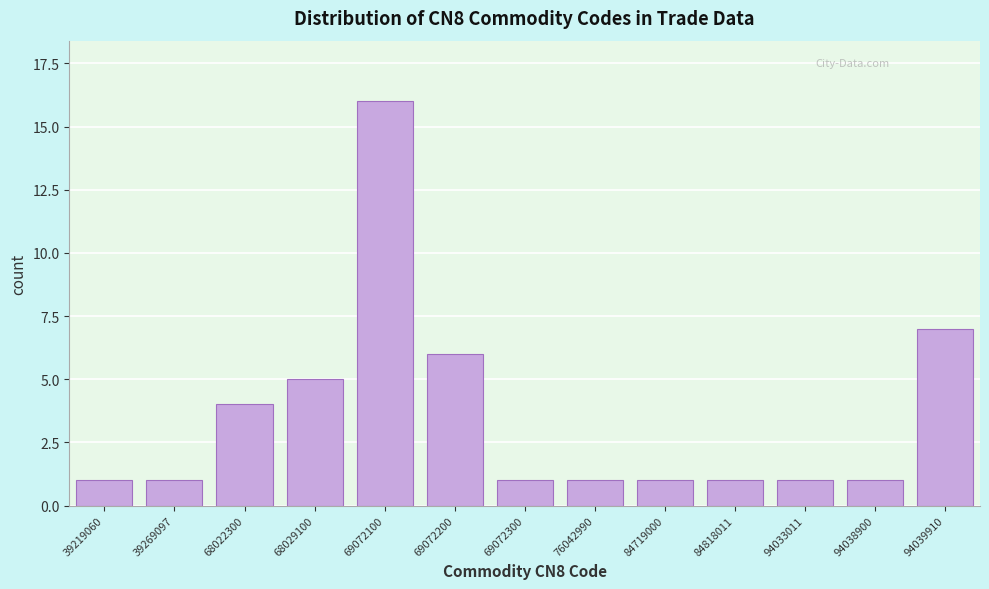

Reading left to right, transcribe all the data shown in this chart.

1	1	4	5	16	6	1	1	1	1	1	1	7